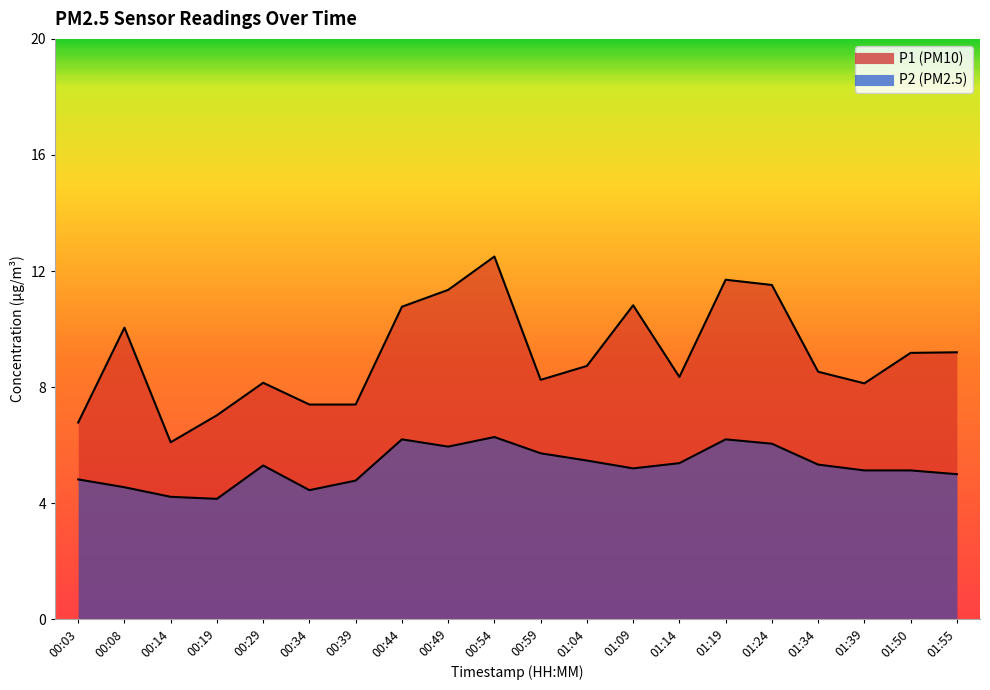

Is the value of P2 at 01:09 greater than the value of P1 at 01:55?

No